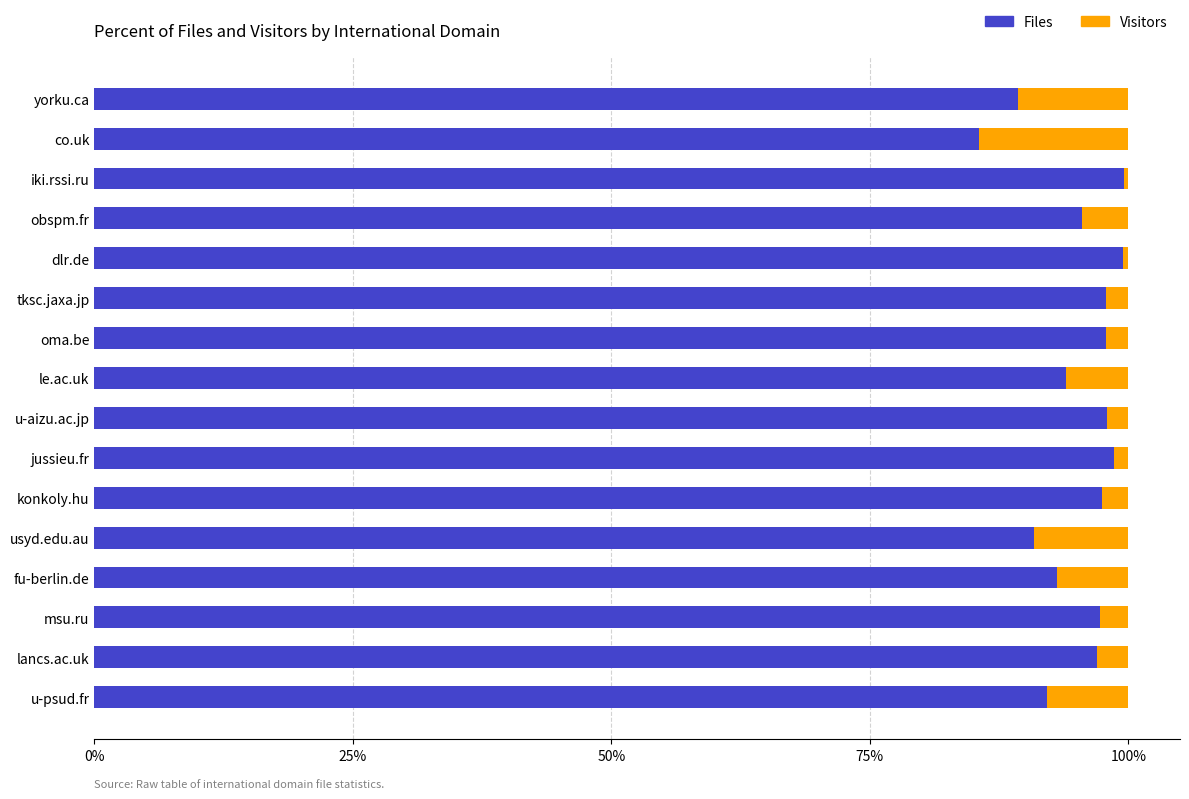

Is it true that Files equals 33.0 at yorku.ca?

False